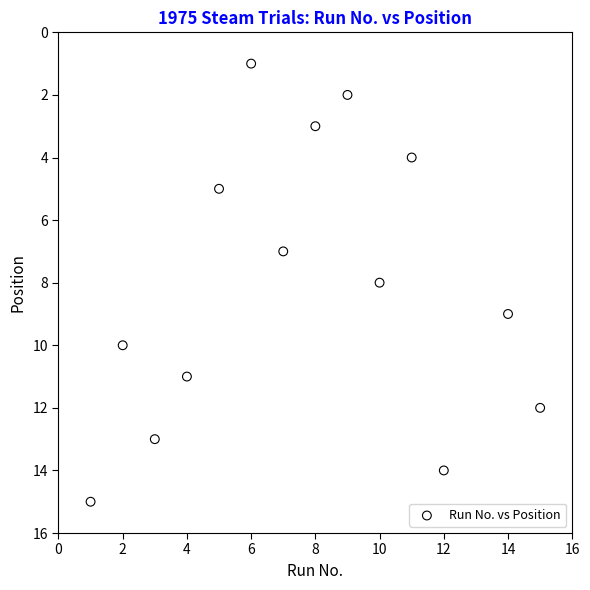

What is the range of Y values (max minus min)?

14